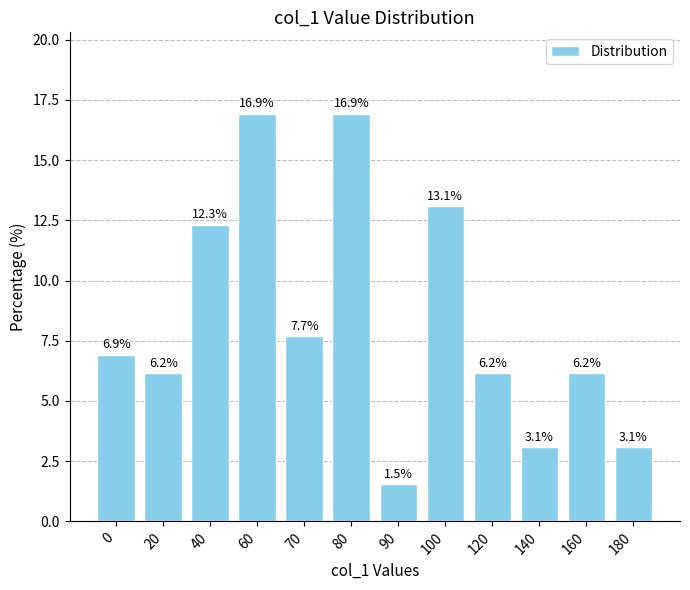

Reading right to left, extract all data points from this chart.

3.1	6.2	3.1	6.2	13.1	1.5	16.9	7.7	16.9	12.3	6.2	6.9